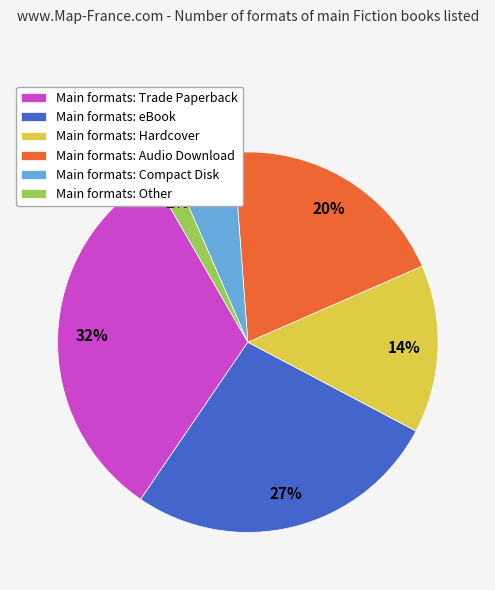

Combined, do Main formats: eBook and Main formats: Other account for over 50%?

No